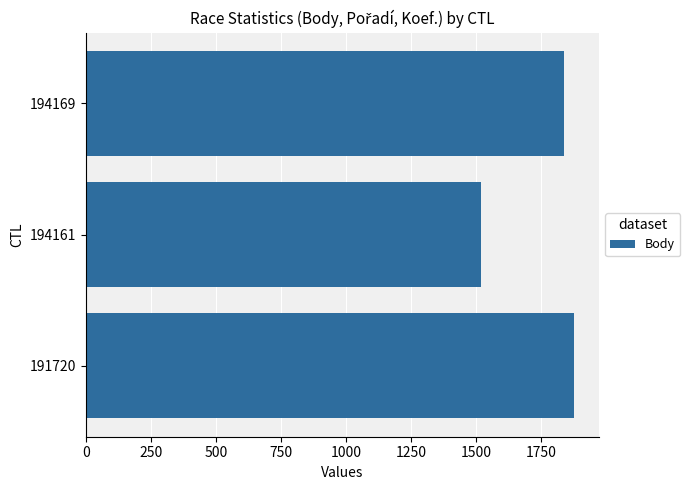

Reading bottom to top, list all the values displayed in this chart.

191720=1876	194161=1519	194169=1837